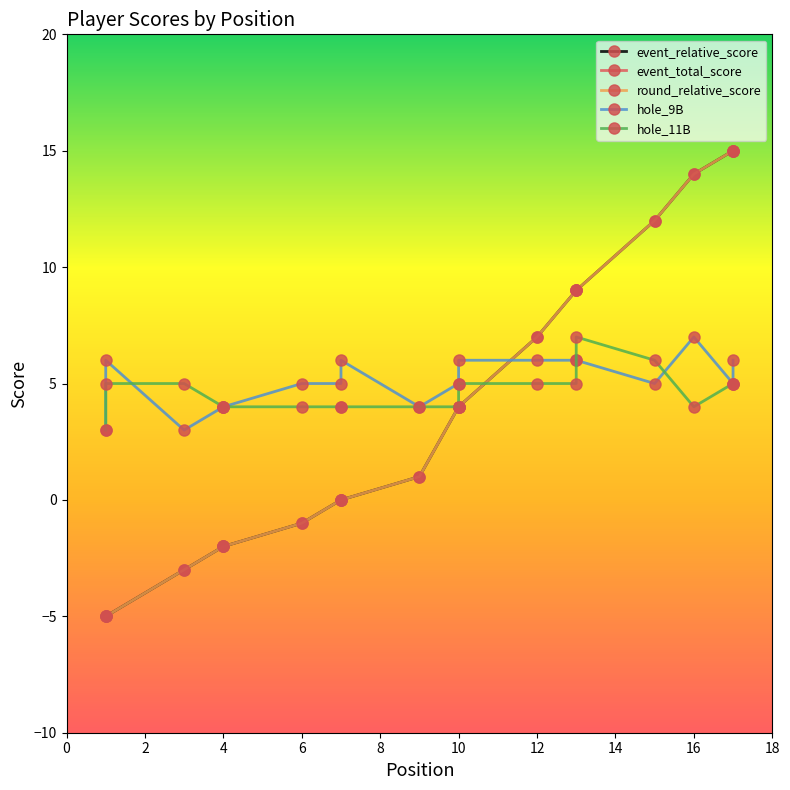

The value of event_relative_score at 9 is 1. True or false?

True